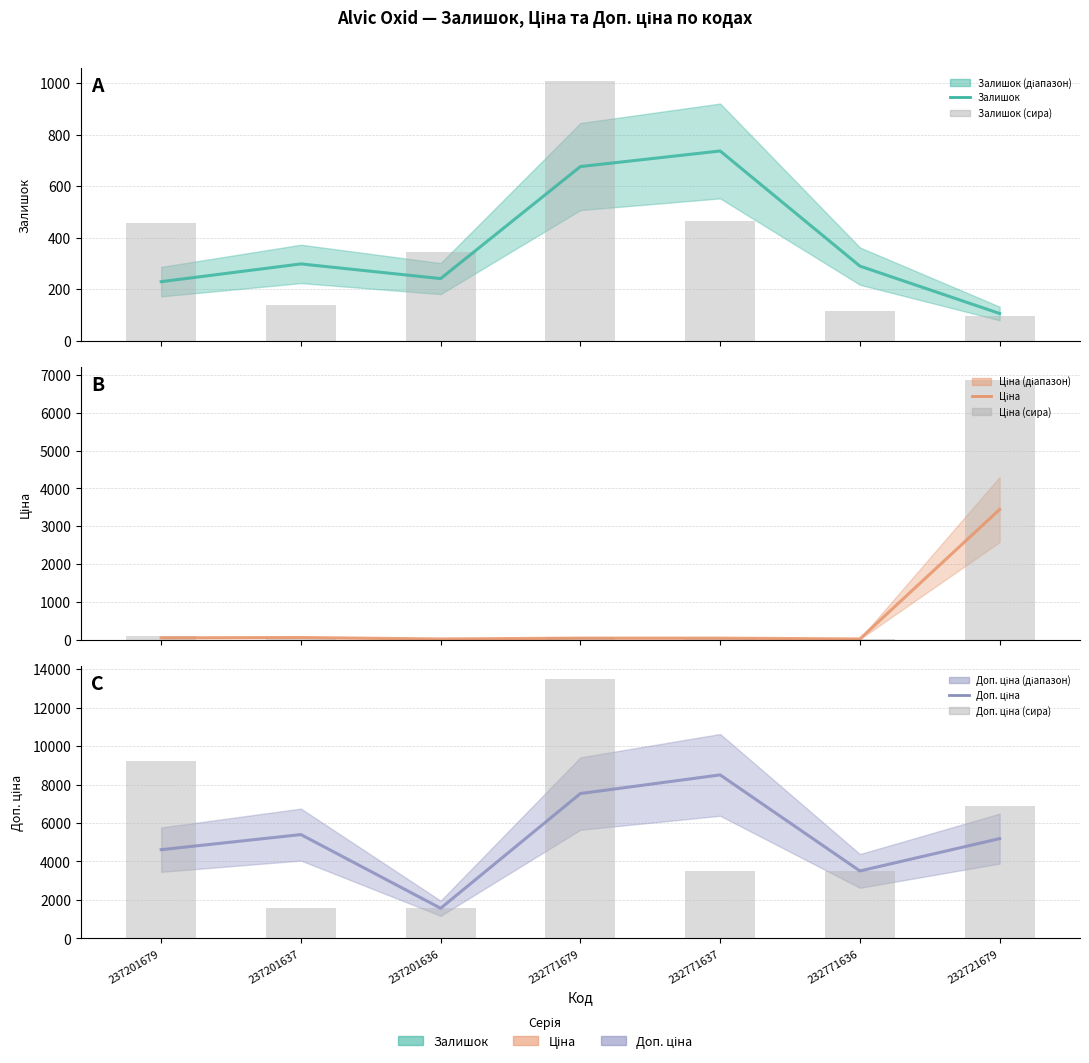

What is the sum of the Залишок values at 232721679 and 232771636?

395.0